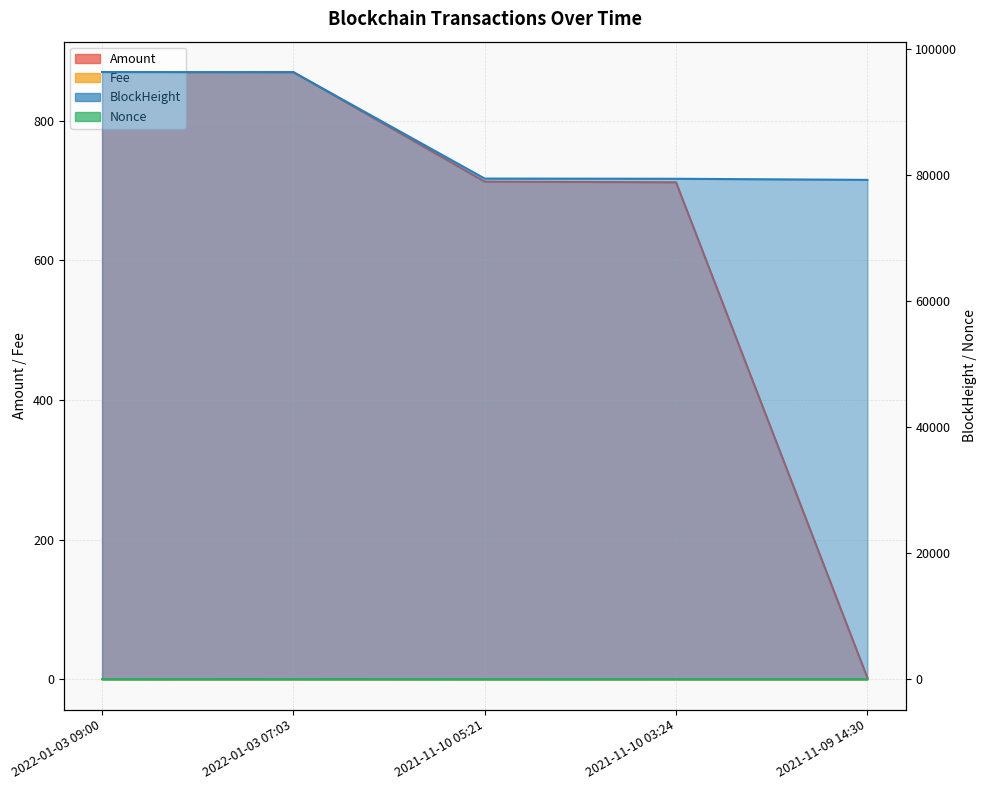

Which category has the highest value in the Nonce series?

2022-01-03 07:03